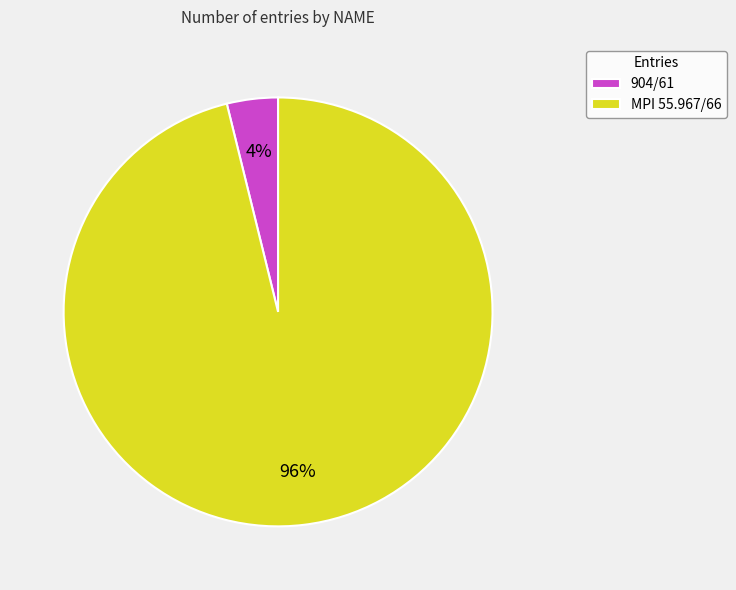

What percentage is the 904/61 slice, to the nearest percent?

4%